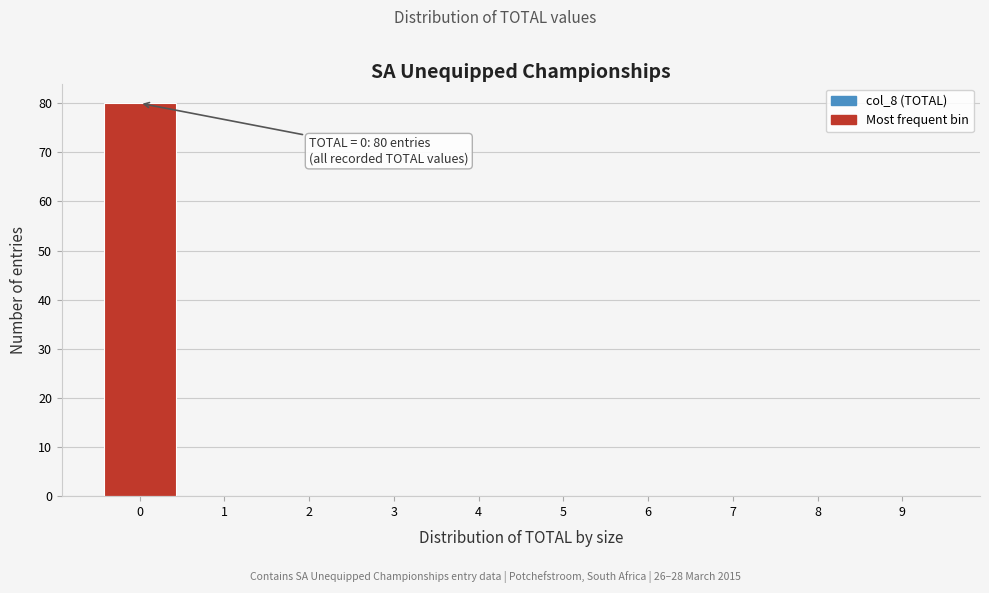

Over which range of the x-axis is the bar tallest?

-0.5 to 0.5